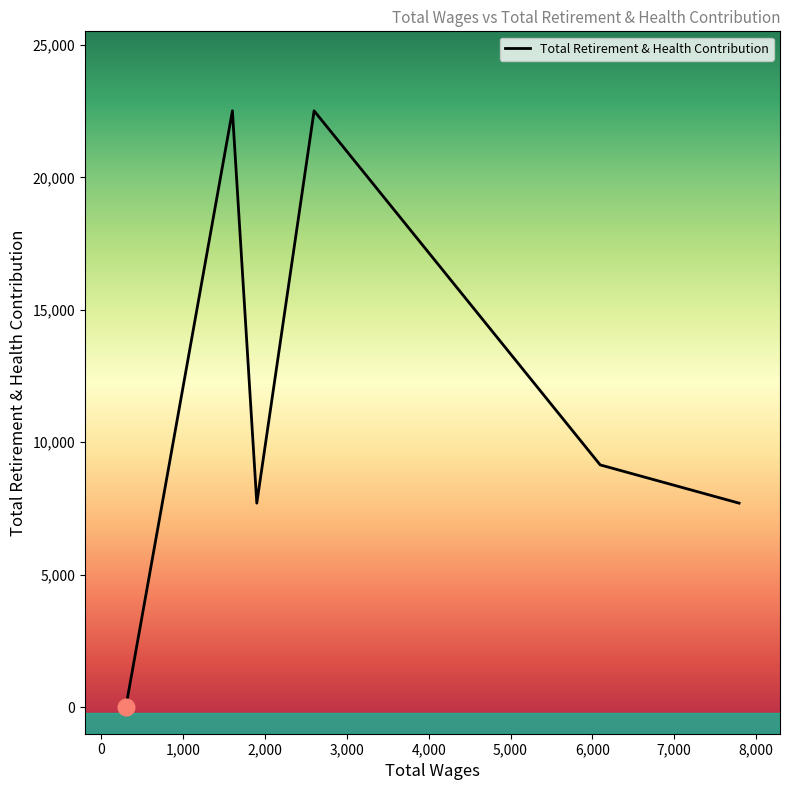

What is the change in value from 6095.0 to 1900.0?

-1444